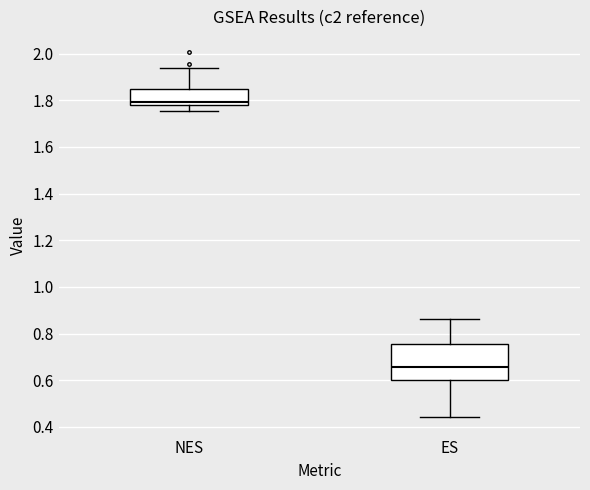

Reading left to right, transcribe this box plot: for each box, give where its median line is, the range the box spans, and where its two whiskers end, as read against the y-axis. The values are not printed on the chart, so give them approximately, as read against the axis.

NES: median 1.80, box 1.78 to 1.84, whiskers 1.76 to 1.94
ES: median 0.66, box 0.60 to 0.76, whiskers 0.44 to 0.86